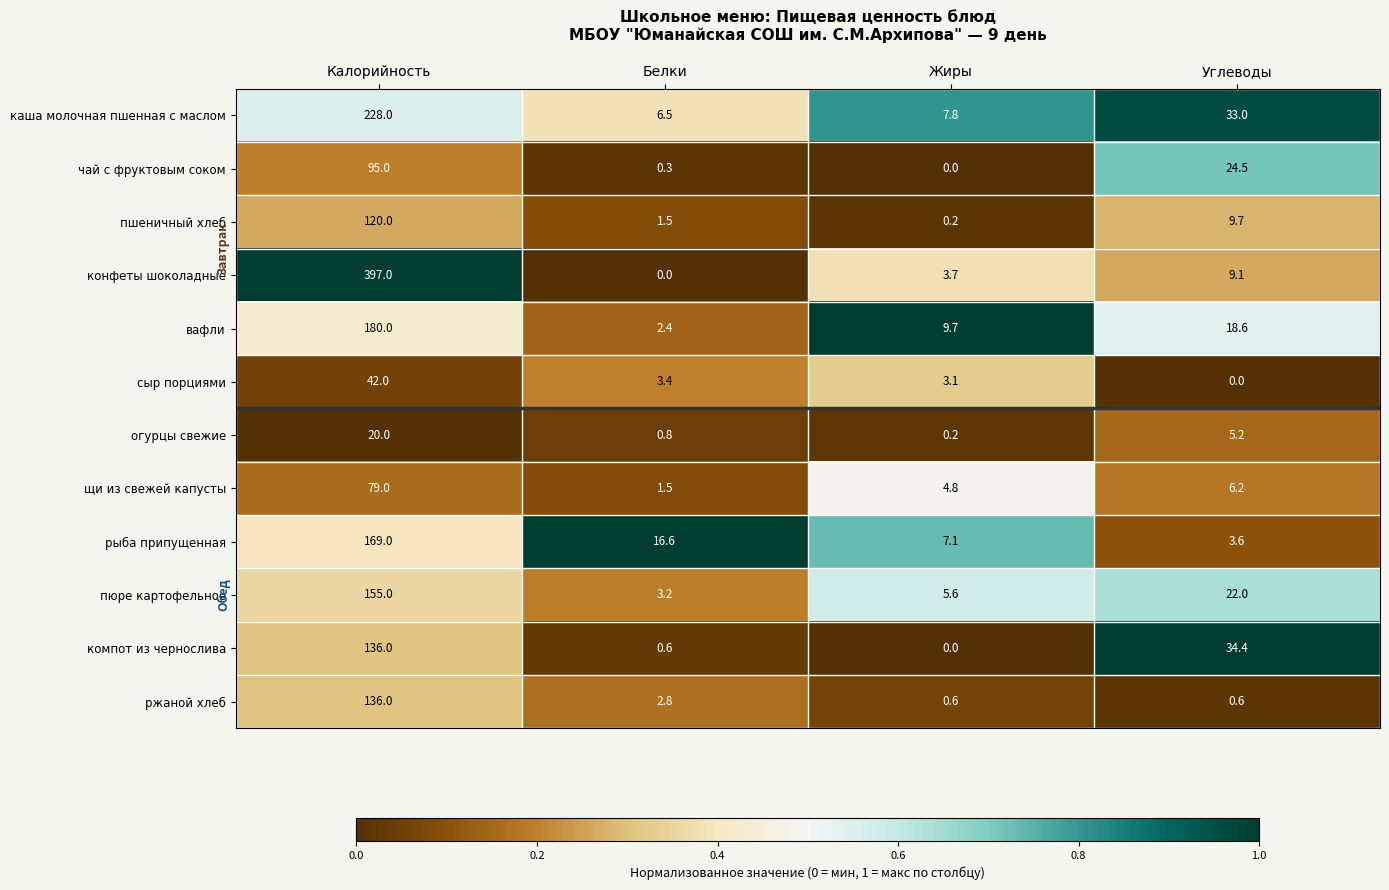

What is the maximum value for пшеничный хлеб?

120.0